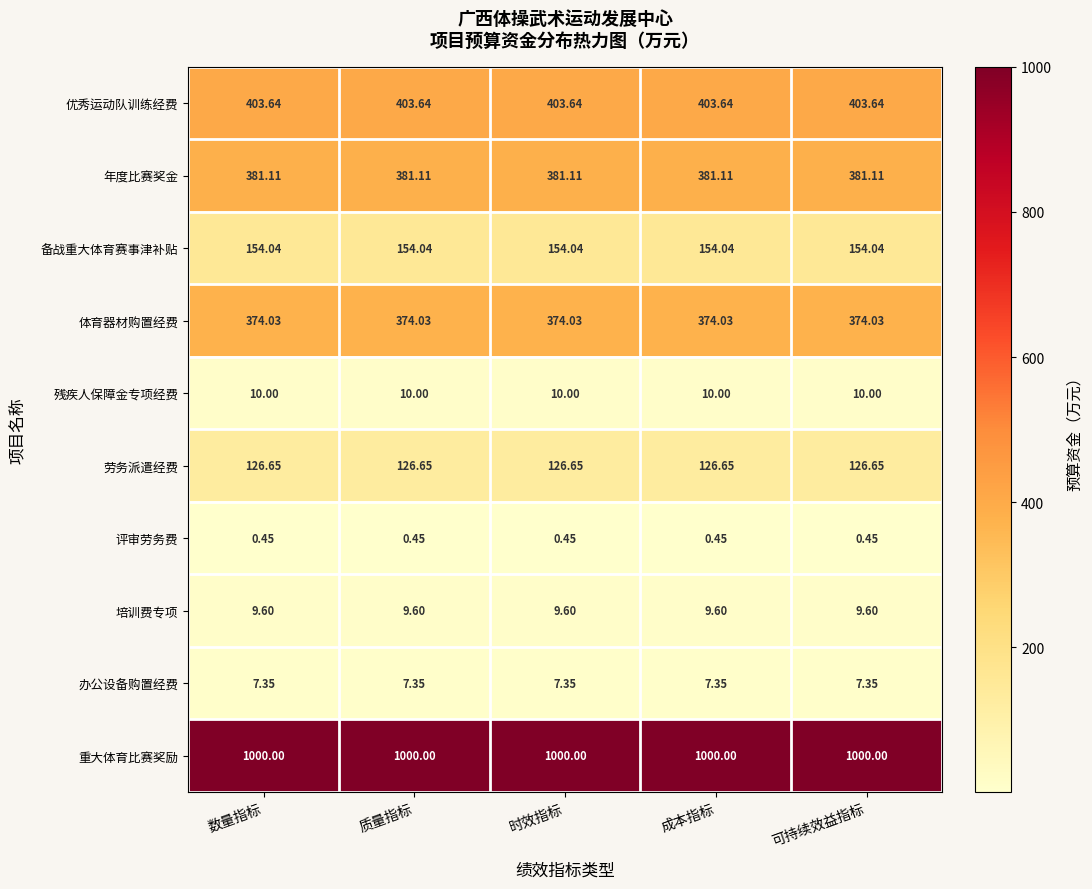

Is the value of 办公设备购置经费 at 时效指标 greater than the value of 重大体育比赛奖励 at 时效指标?

No